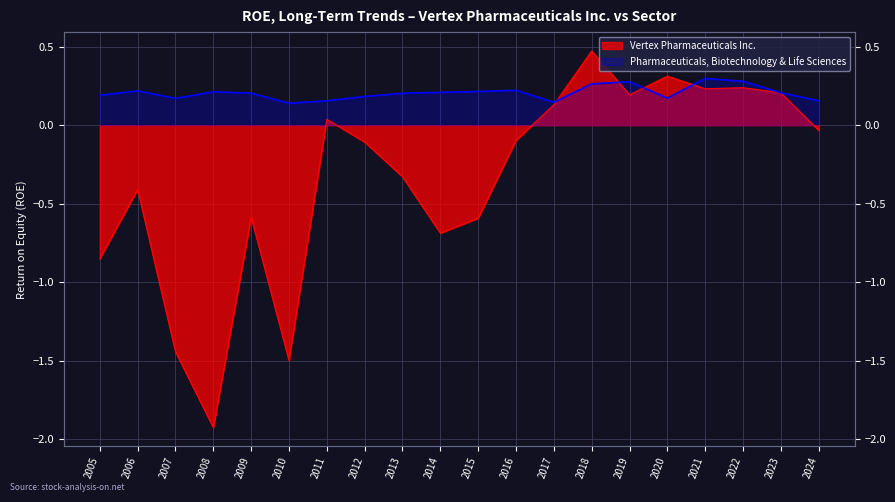

Reading left to right, transcribe all the data shown in this chart.

Vertex Pharmaceuticals Inc.: -0.9	-0.4	-1.4	-1.9	-0.6	-1.5	0.0	-0.1	-0.3	-0.7	-0.6	-0.1	0.1	0.5	0.2	0.3	0.2	0.2	0.2	-0.0
Pharmaceuticals, Biotechnology & Life Sciences: 0.2	0.2	0.2	0.2	0.2	0.1	0.2	0.2	0.2	0.2	0.2	0.2	0.1	0.3	0.3	0.2	0.3	0.3	0.2	0.2